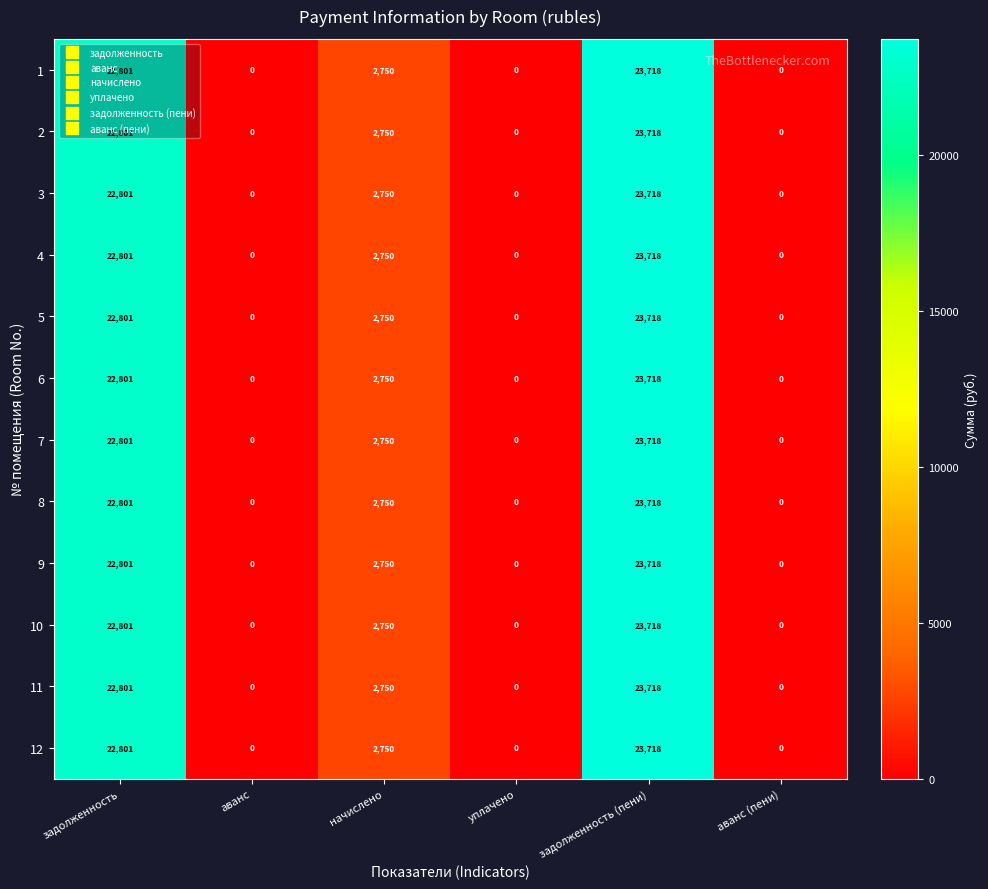

What is the difference between the 7 values at аванс and начислено?

2750